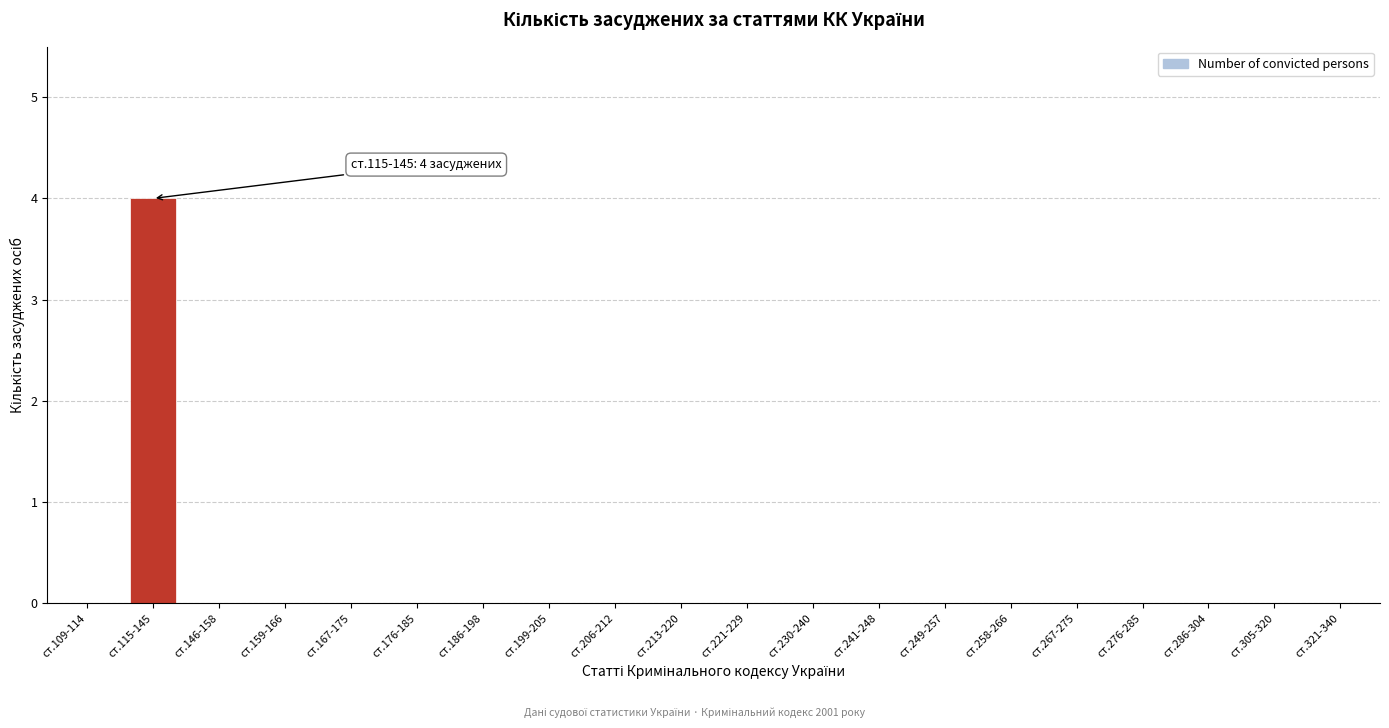

Reading right to left, extract all data points from this chart.

ст.321-340=0	ст.305-320=0	ст.286-304=0	ст.276-285=0	ст.267-275=0	ст.258-266=0	ст.249-257=0	ст.241-248=0	ст.230-240=0	ст.221-229=0	ст.213-220=0	ст.206-212=0	ст.199-205=0	ст.186-198=0	ст.176-185=0	ст.167-175=0	ст.159-166=0	ст.146-158=0	ст.115-145=4	ст.109-114=0